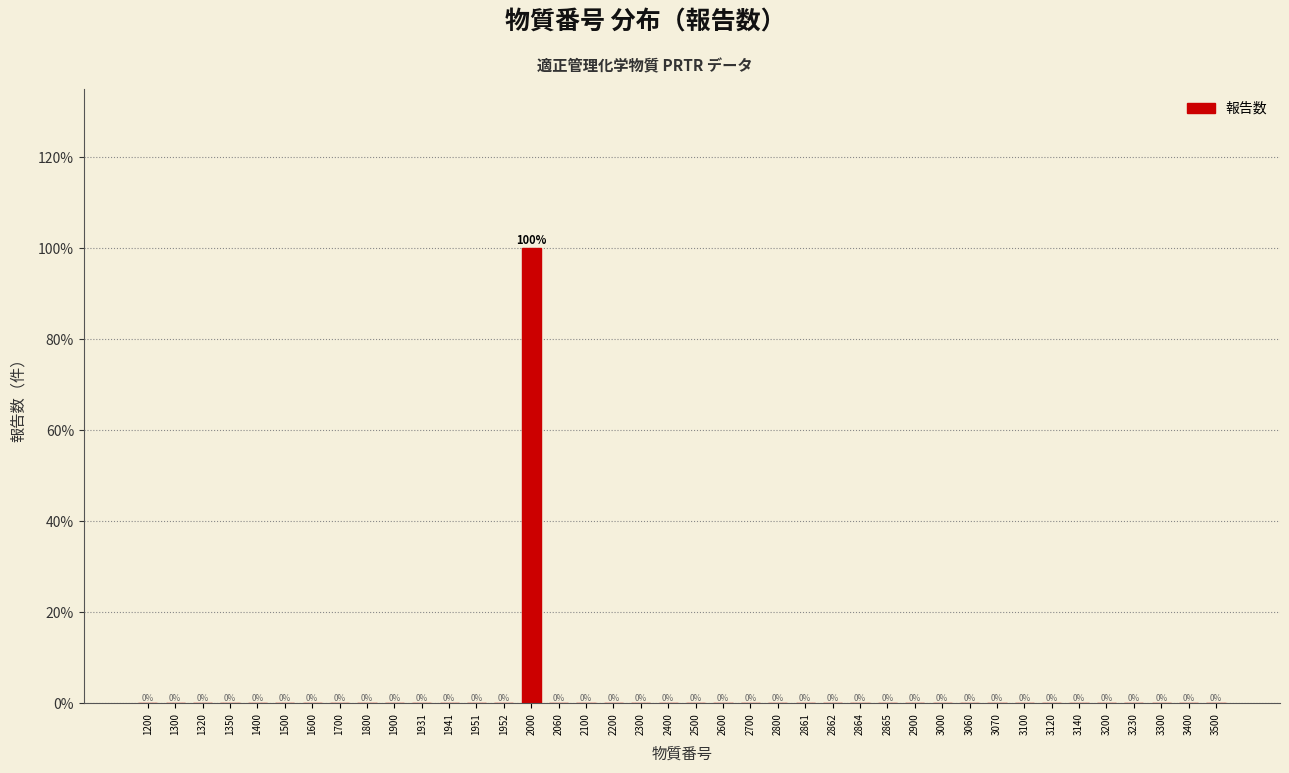

Reading left to right, extract all data points from this chart.

1200=0	1300=0	1320=0	1350=0	1400=0	1500=0	1600=0	1700=0	1800=0	1900=0	1931=0	1941=0	1951=0	1952=0	2000=100	2060=0	2100=0	2200=0	2300=0	2400=0	2500=0	2600=0	2700=0	2800=0	2861=0	2862=0	2864=0	2865=0	2900=0	3000=0	3060=0	3070=0	3100=0	3120=0	3140=0	3200=0	3230=0	3300=0	3400=0	3500=0